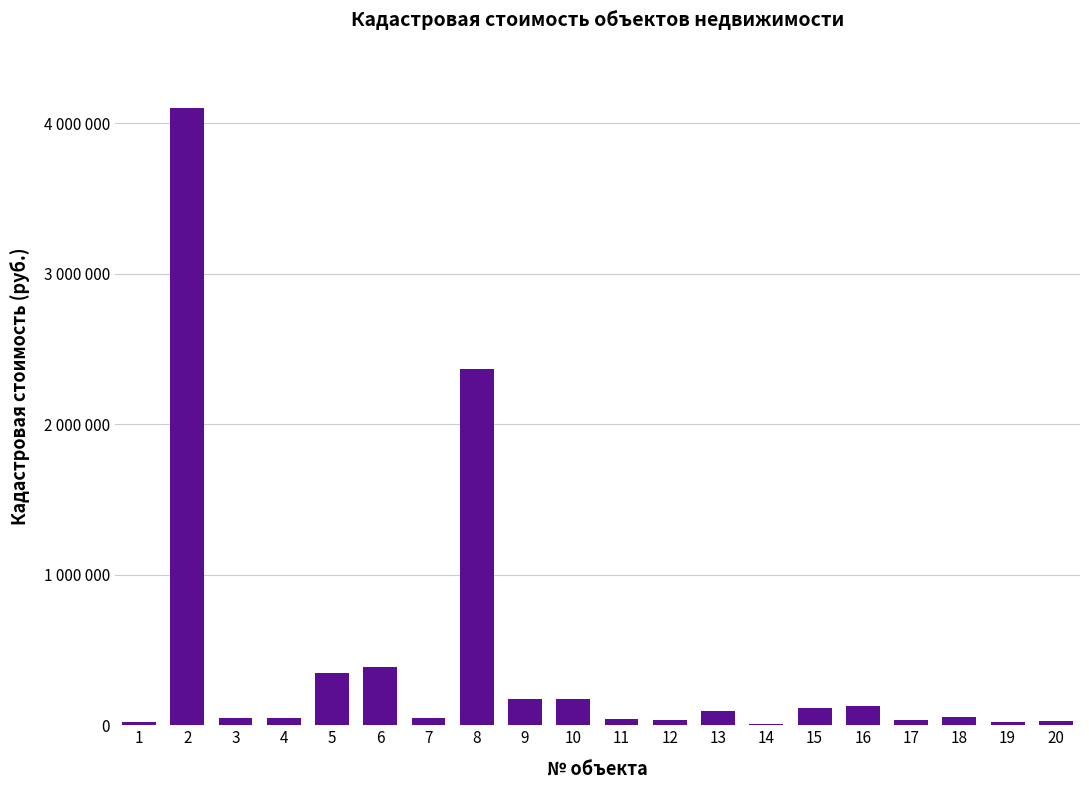

Are the bars horizontal?

No